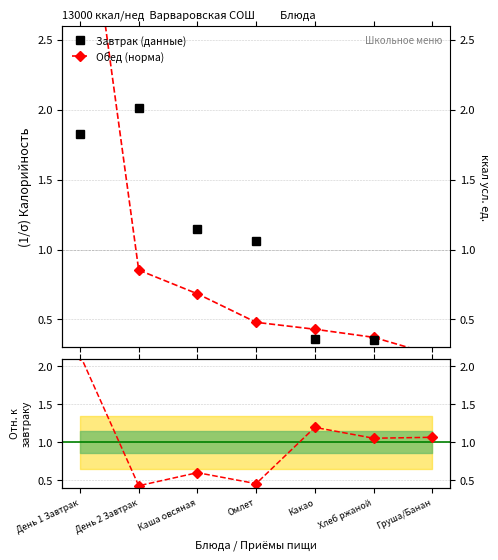

What is the smallest value displayed?

0.2